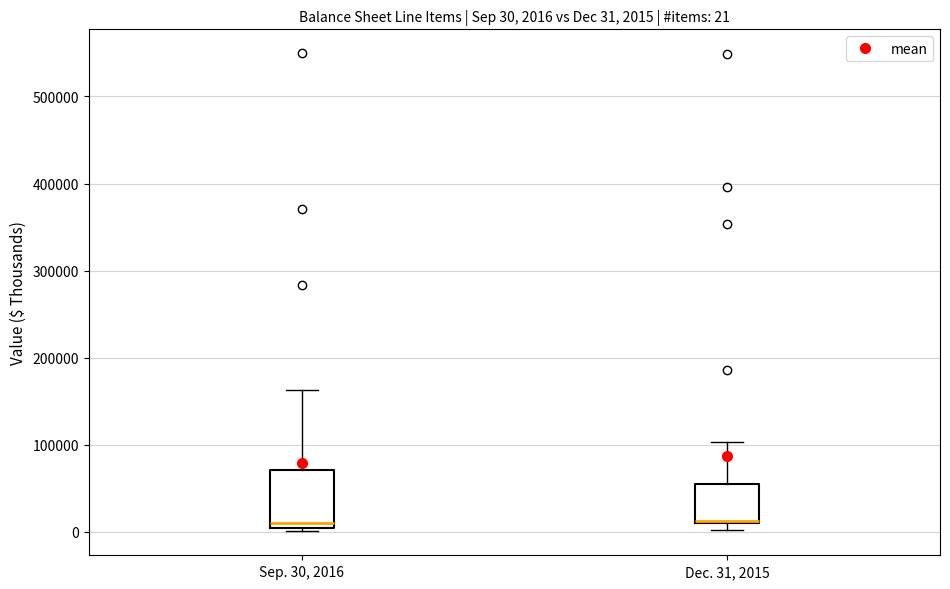

Comparing the boxes themselves (not the whiskers), which one is the tallest?

Sep. 30, 2016